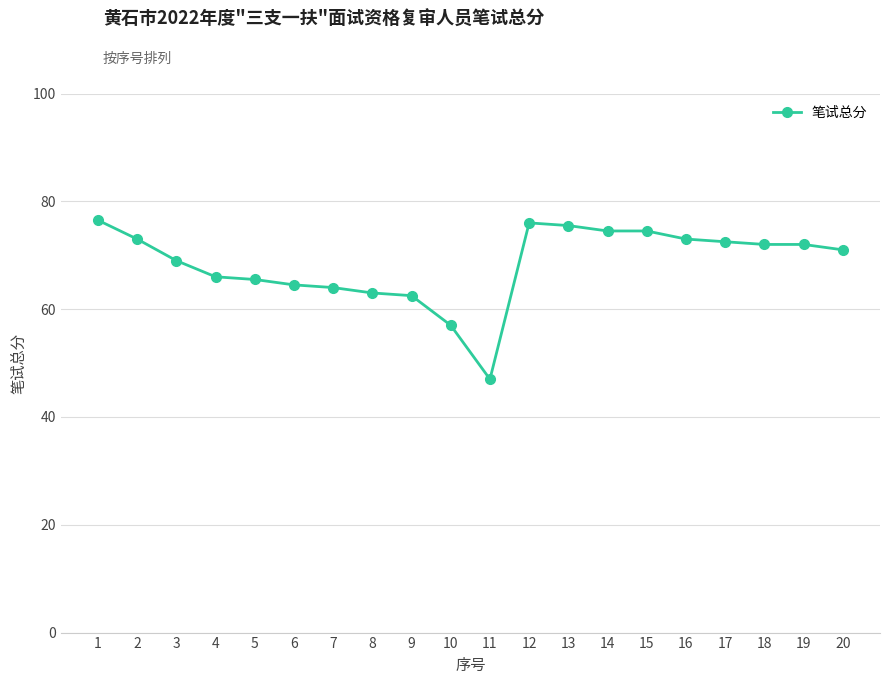

What is the sum of all values?

1369.0